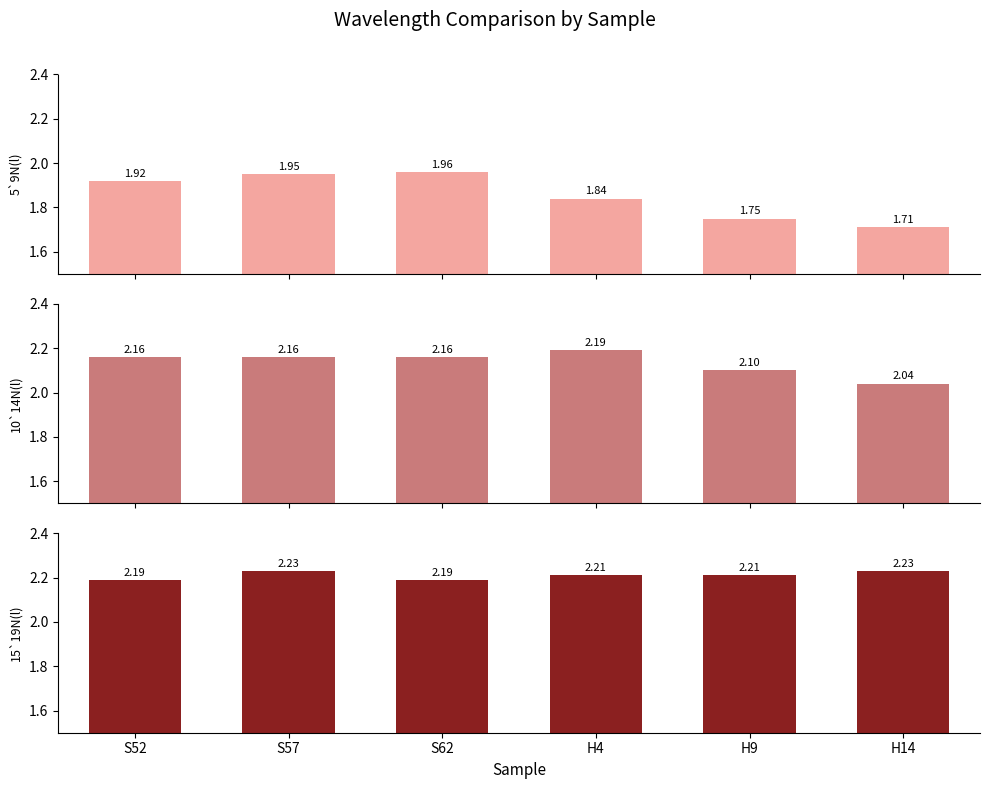

What is the value of the 15`19N(l) bar at the 3rd from the left?

2.2